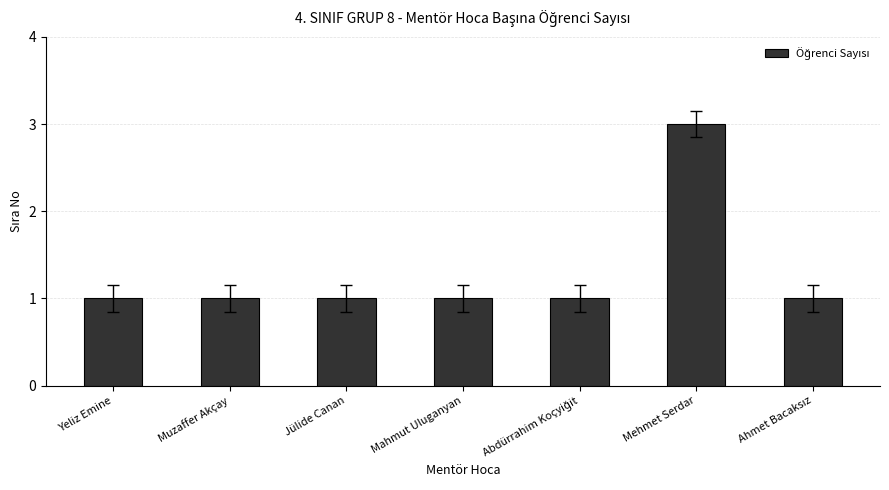

What is the average value?

1